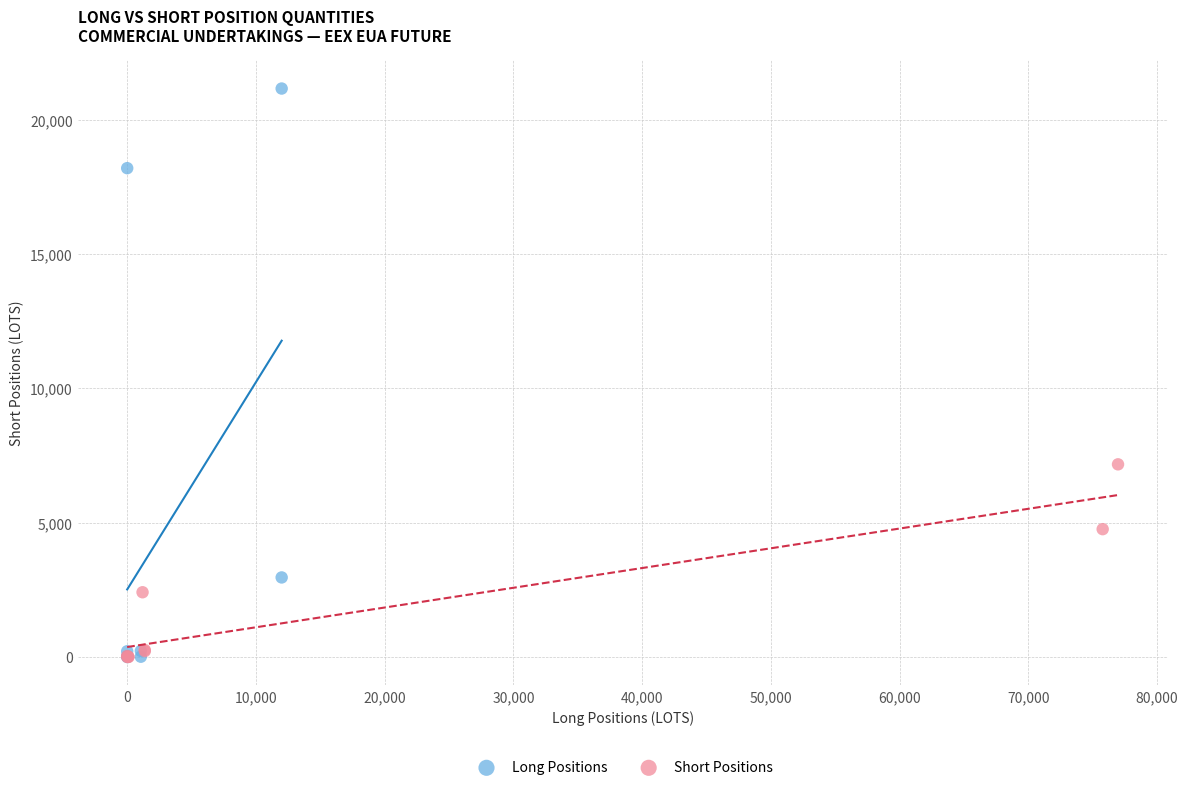

Which series has the widest spread of Y values?

Long Positions